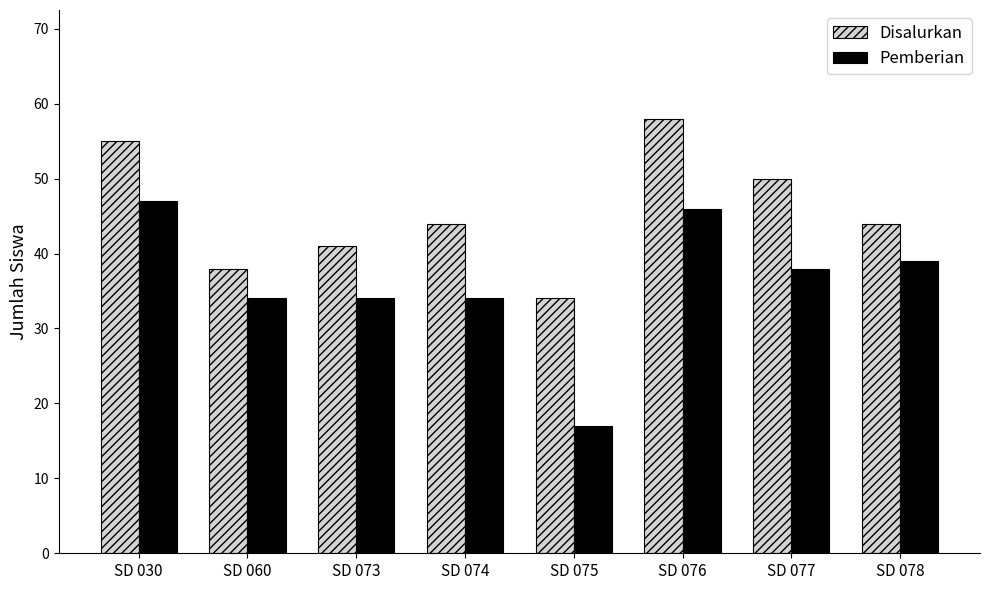

Which category has the lowest value in the Disalurkan series?

SD 075